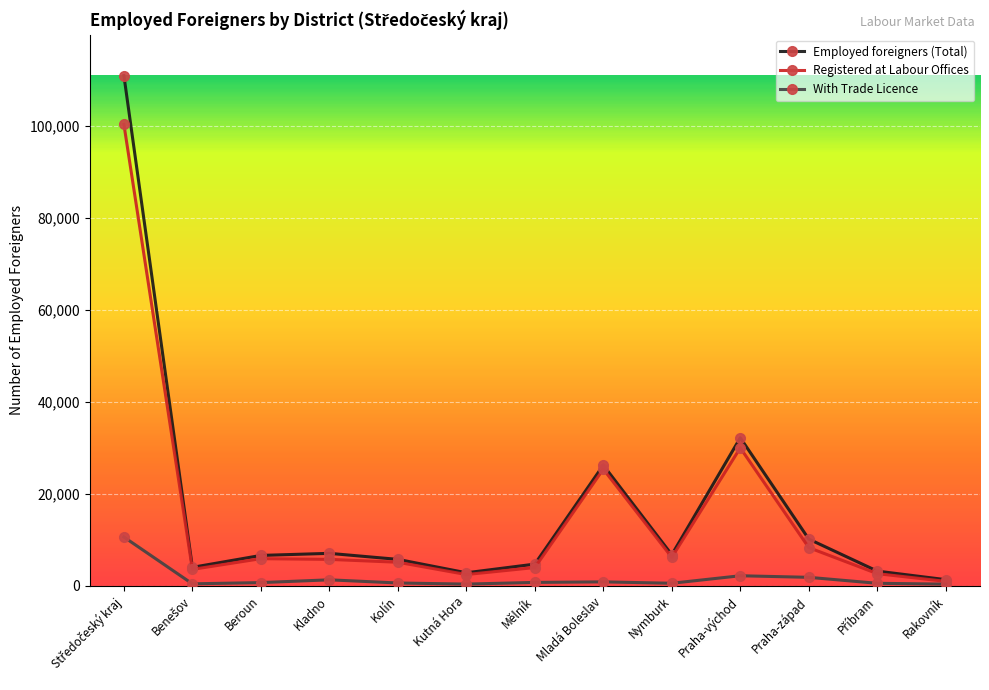

What is the difference between the maximum and minimum values in the With Trade Licence series?

10251